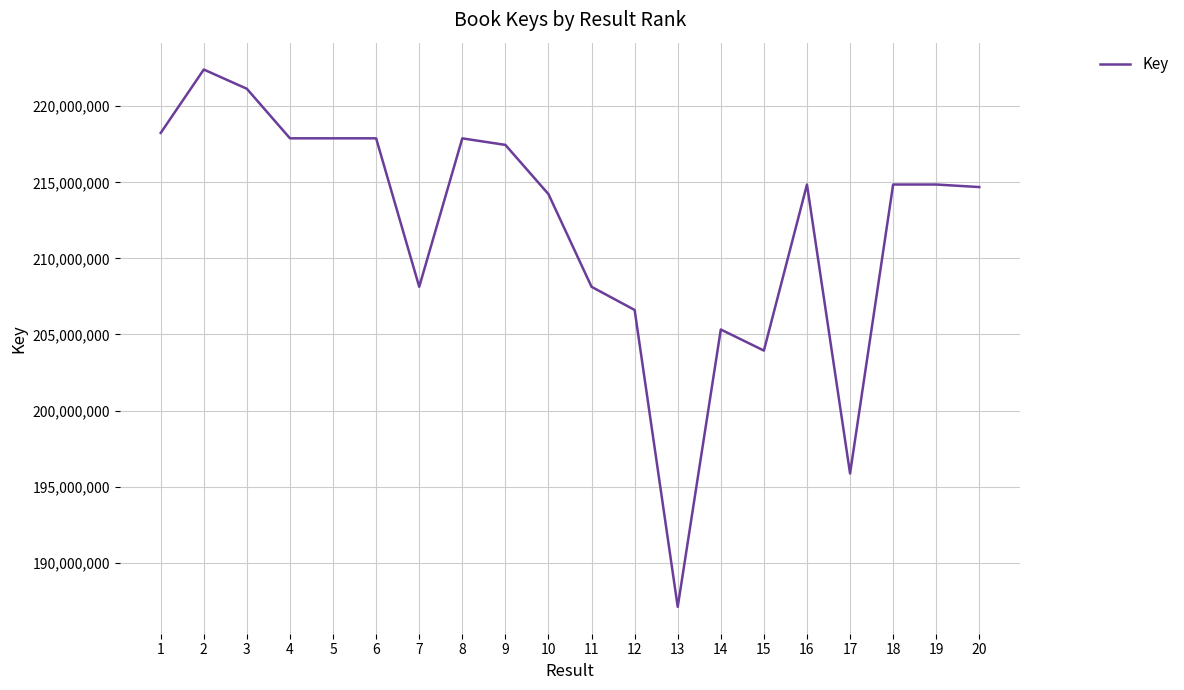

Read the value at 16, to the nearest 100.

214855600